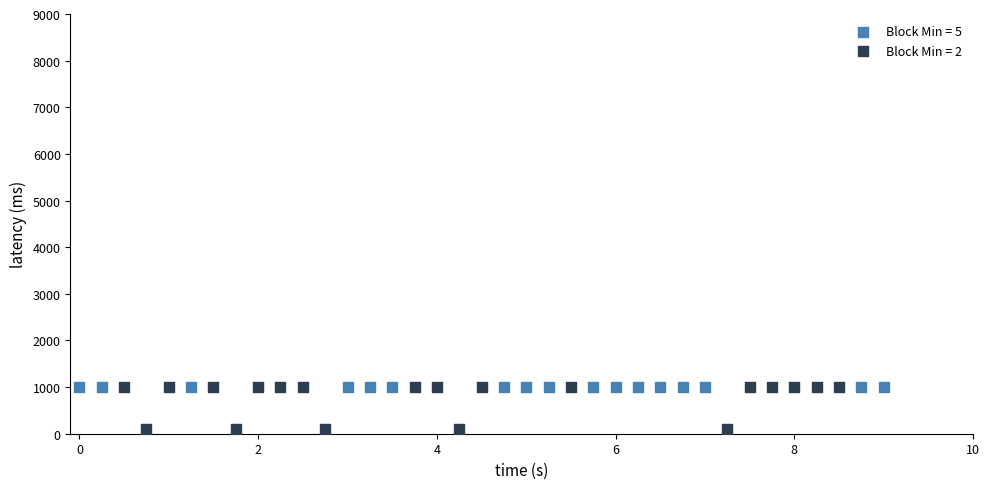

What are all the series names shown in the legend?

Block Min = 5, Block Min = 2